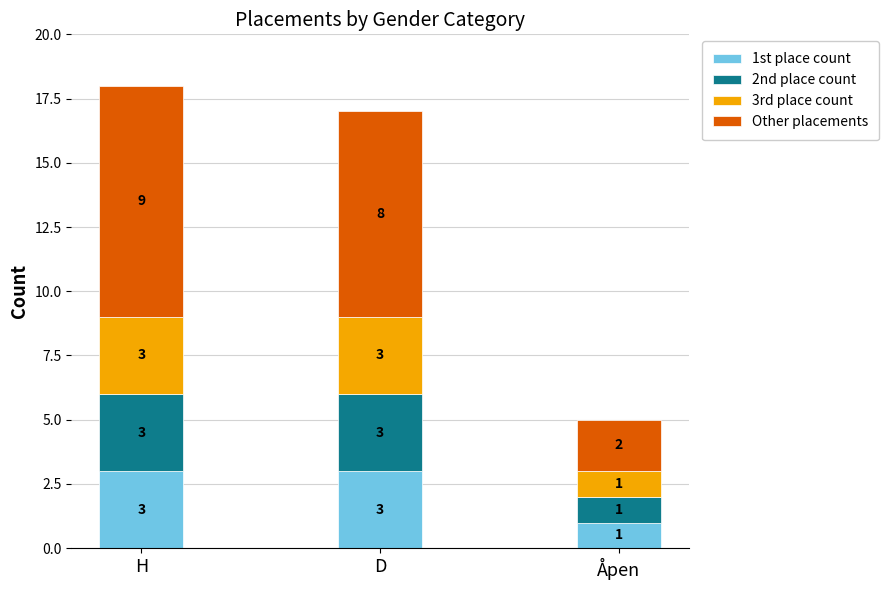

Reading left to right, transcribe the values for 1st place count.

3	3	1